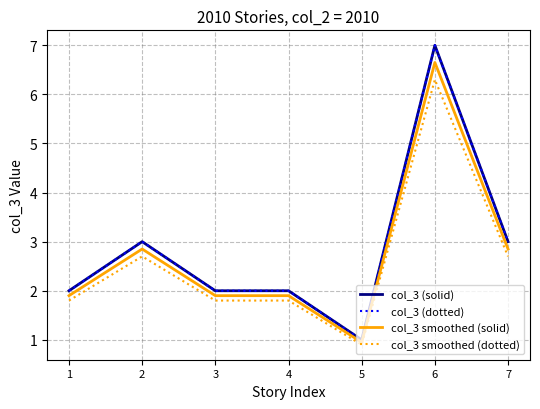

Is this an area chart (filled region under the line)?

No